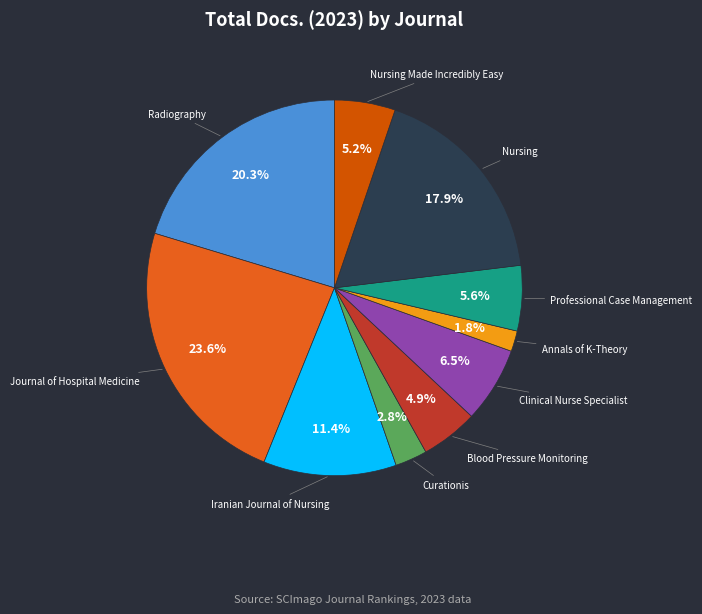

Does any single category account for the majority?

No